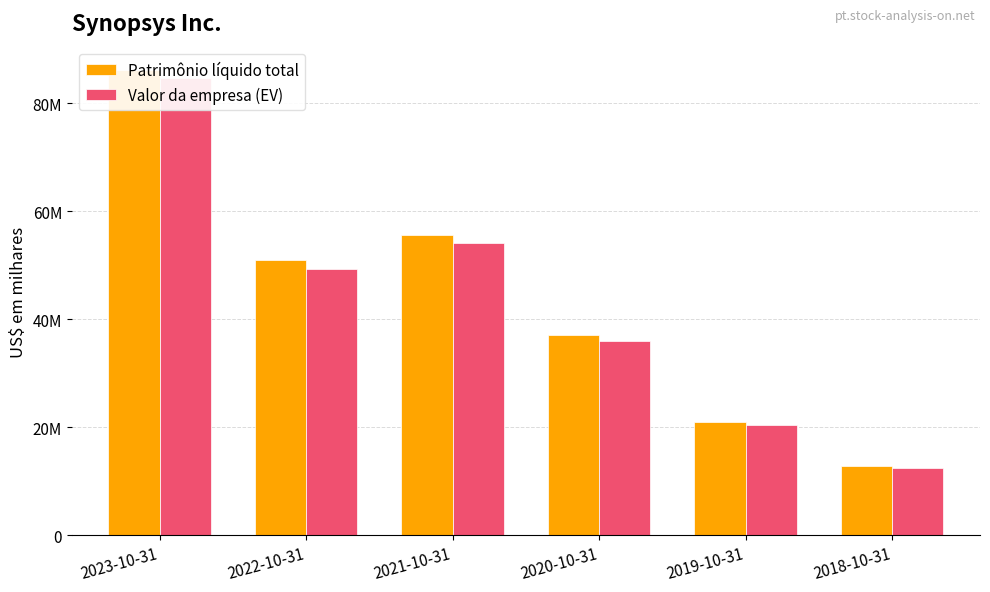

What is the difference between the maximum and minimum values in the Valor da empresa (EV) series?

72064133